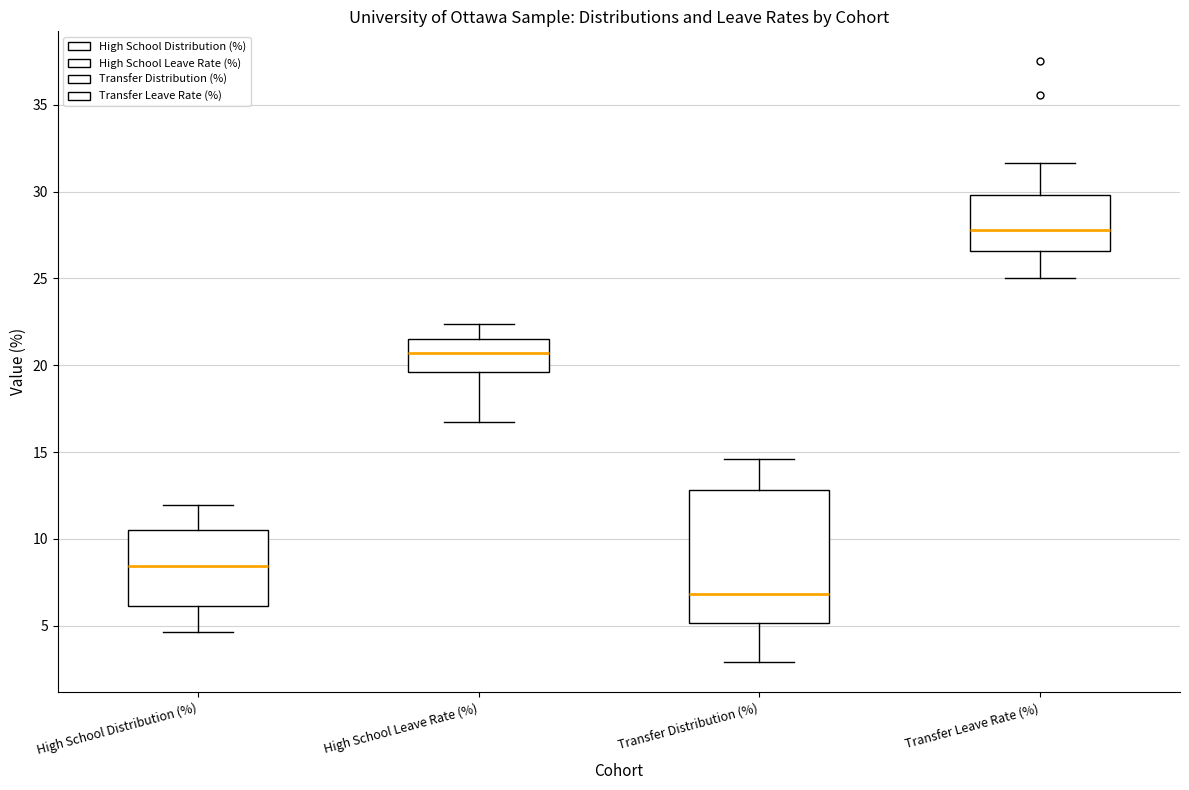

Which box is the tallest, from its lower edge to its upper edge?

Transfer Distribution (%)